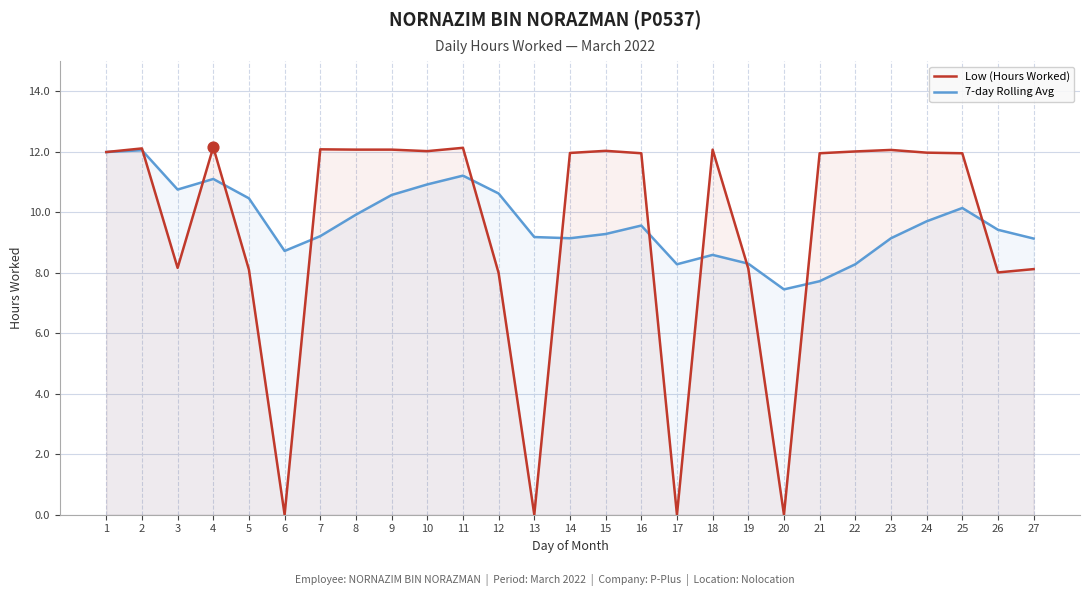

At which category is the sum across all series the highest?

2